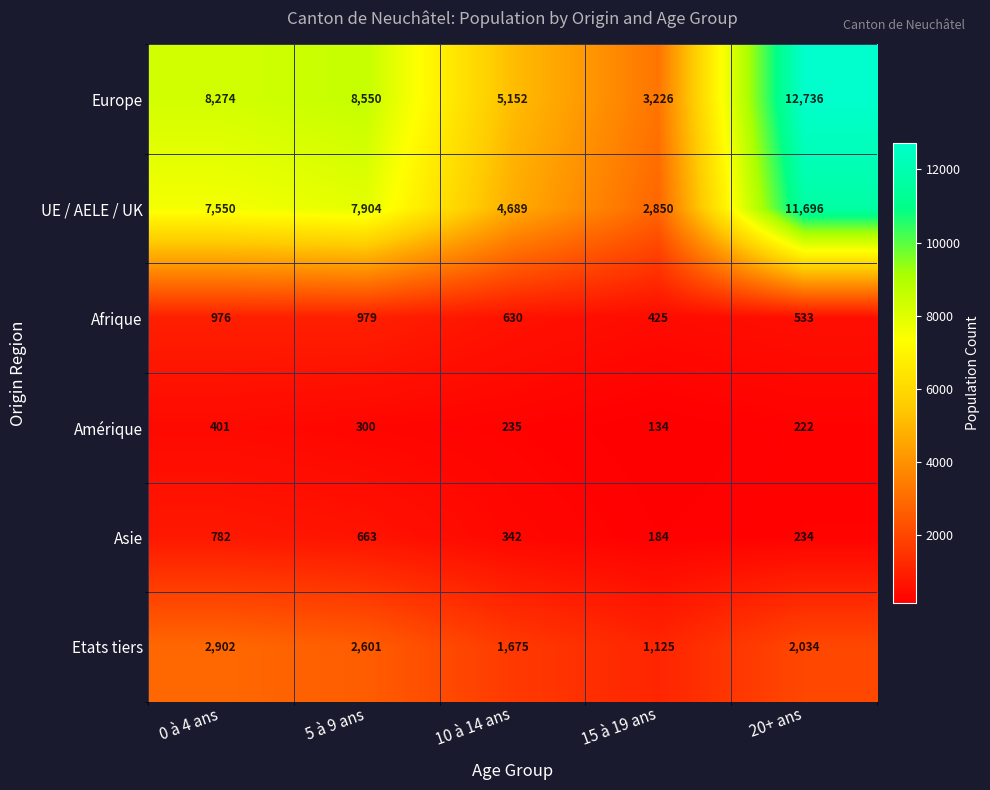

Between 15 à 19 ans and 20+ ans, which series saw the biggest shift?

Europe